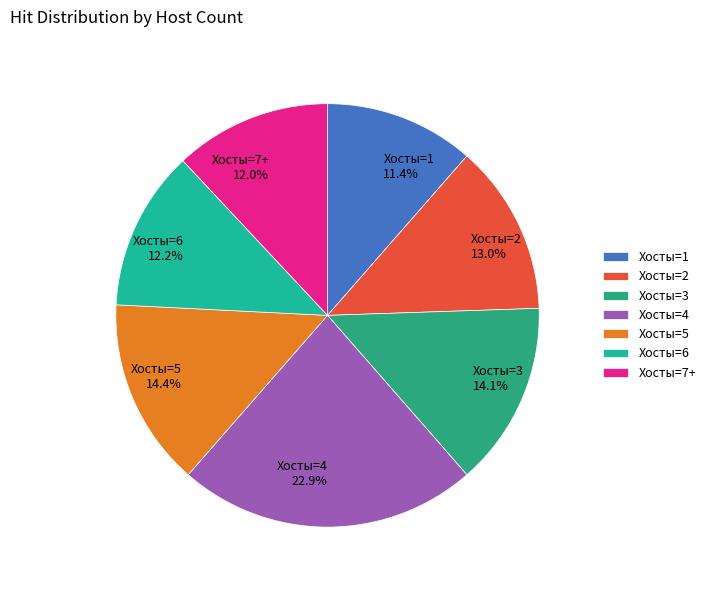

How many segments does this pie chart have?

7